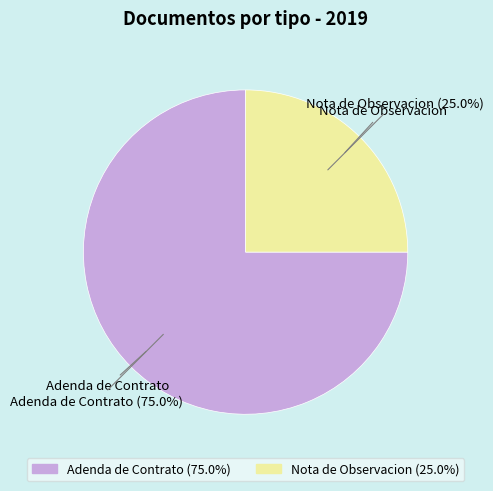

What is the smallest slice in the pie chart?

Nota de Observacion